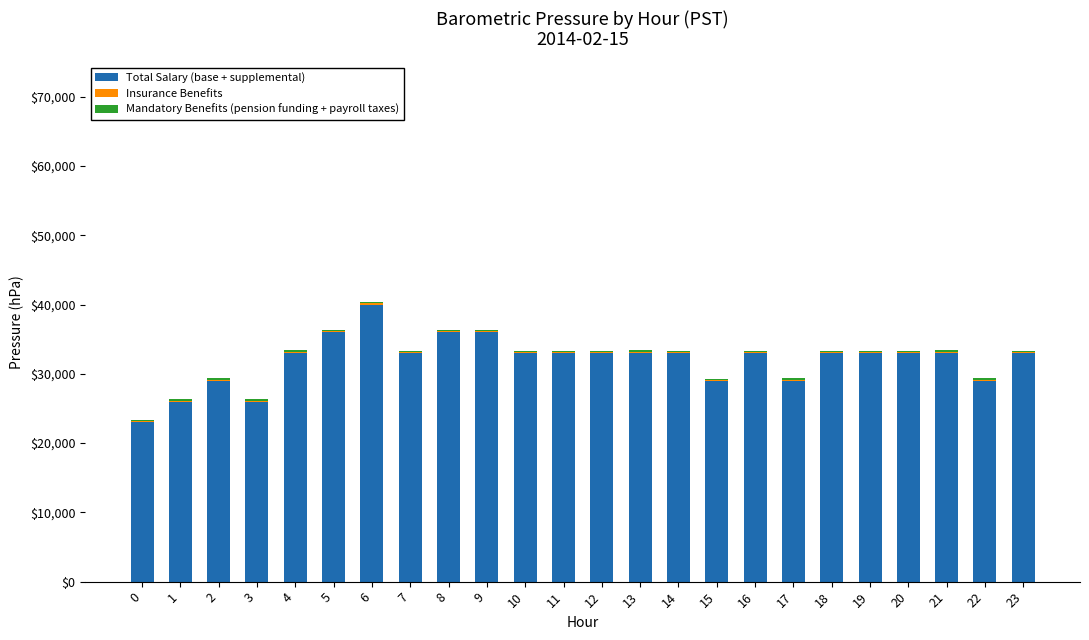

What is the highest value of the Total Salary (base + supplemental) series?

40000.0